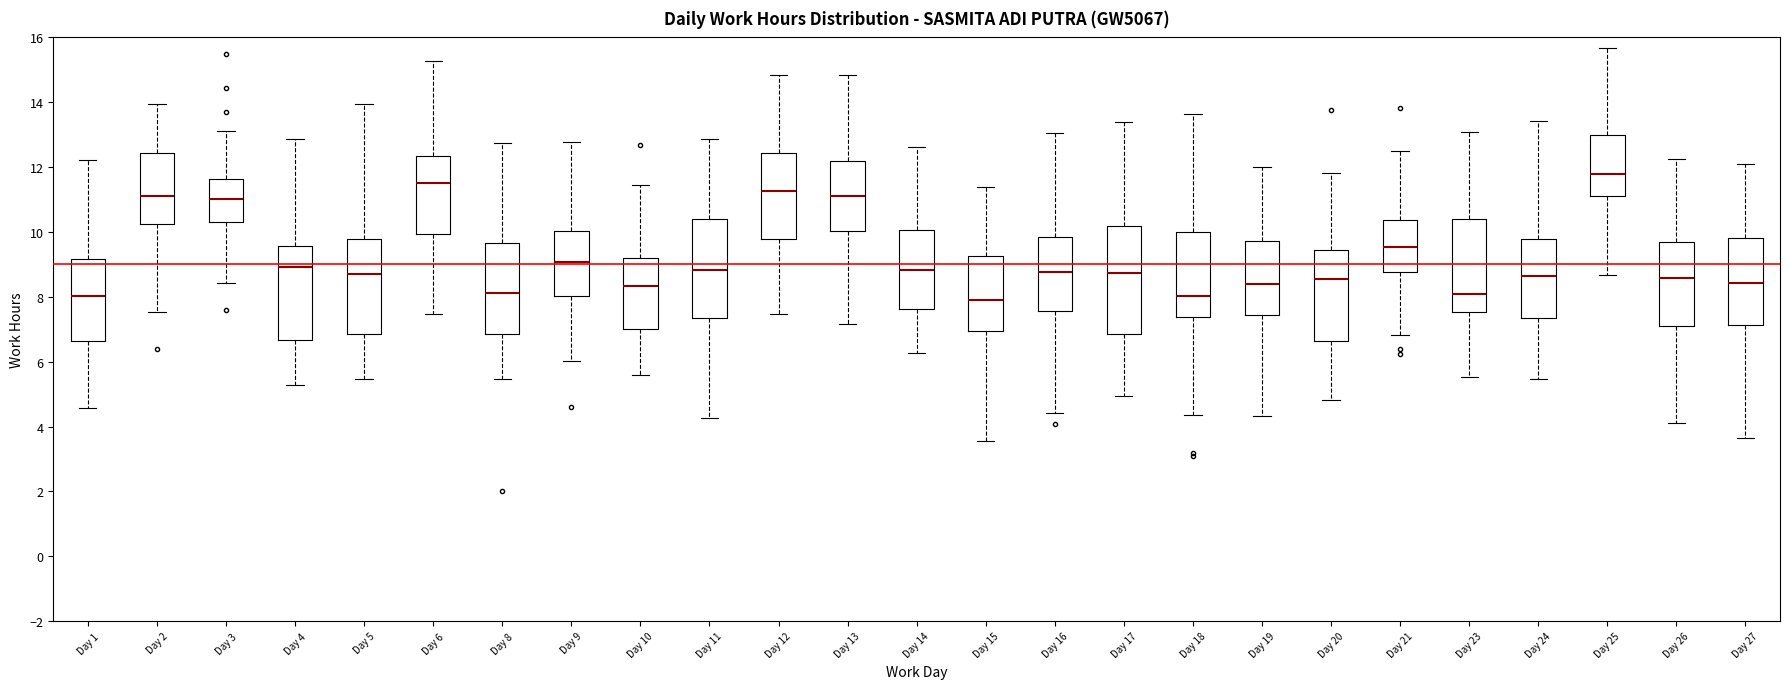

Where is the upper edge of the box for Day 23 on the y-axis? The values are not printed on the chart, so give them approximately, as read against the axis.

10.4